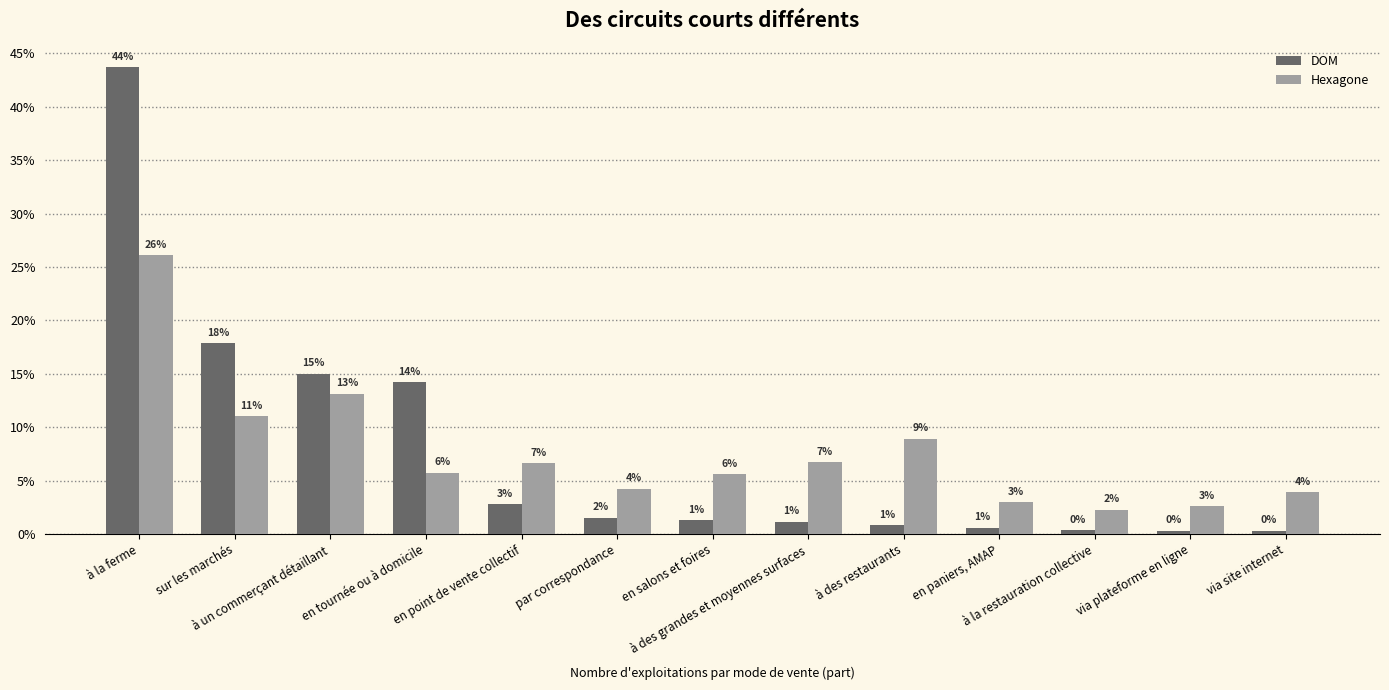

The value of Hexagone at à des grandes et moyennes surfaces is 0.1. True or false?

True